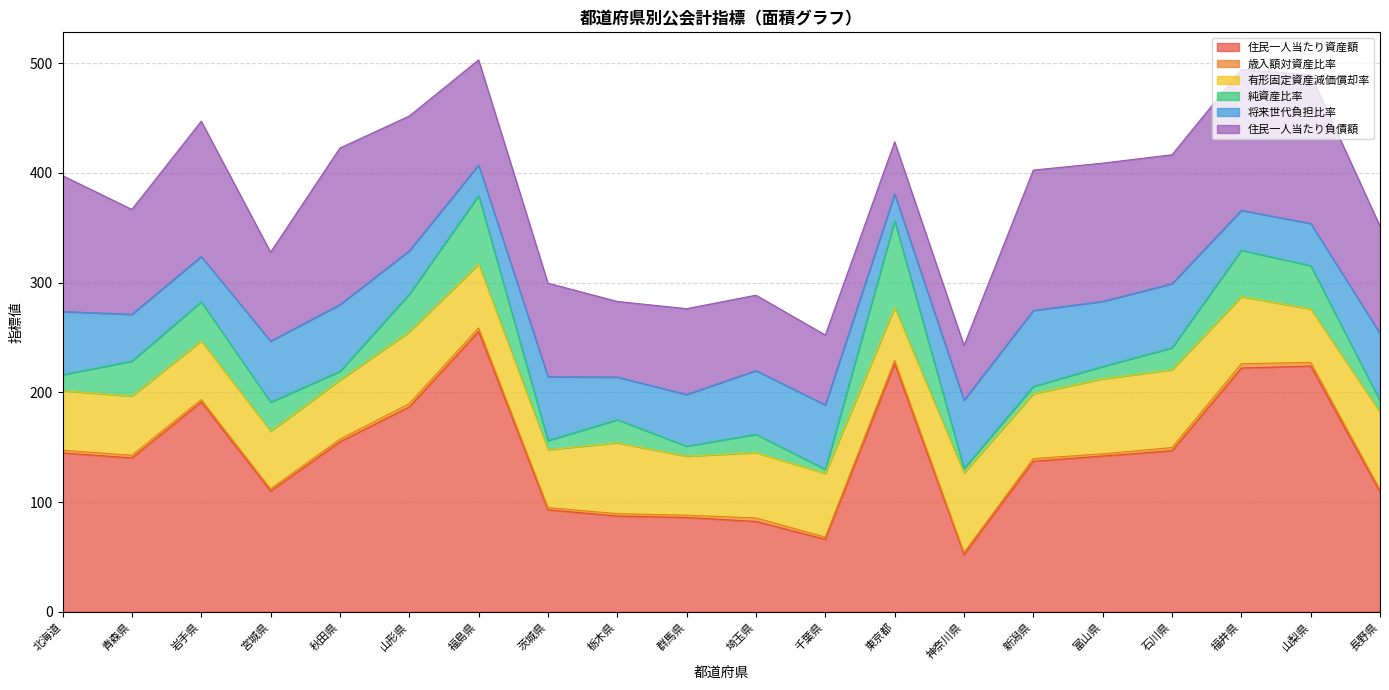

Count the number of data series in this chart.

6